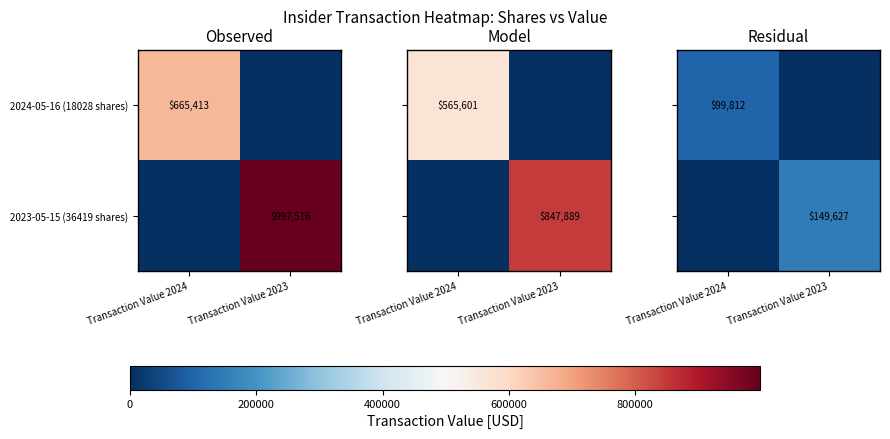

True or false: 2024-05-16 (18028 shares) has a value of 172763.8 at Transaction Value 2024.

False